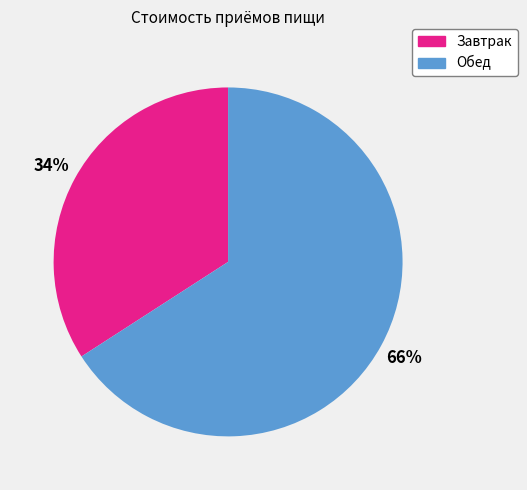

To the nearest percent, what is the difference between the Завтрак and Обед slice percentages?

32%